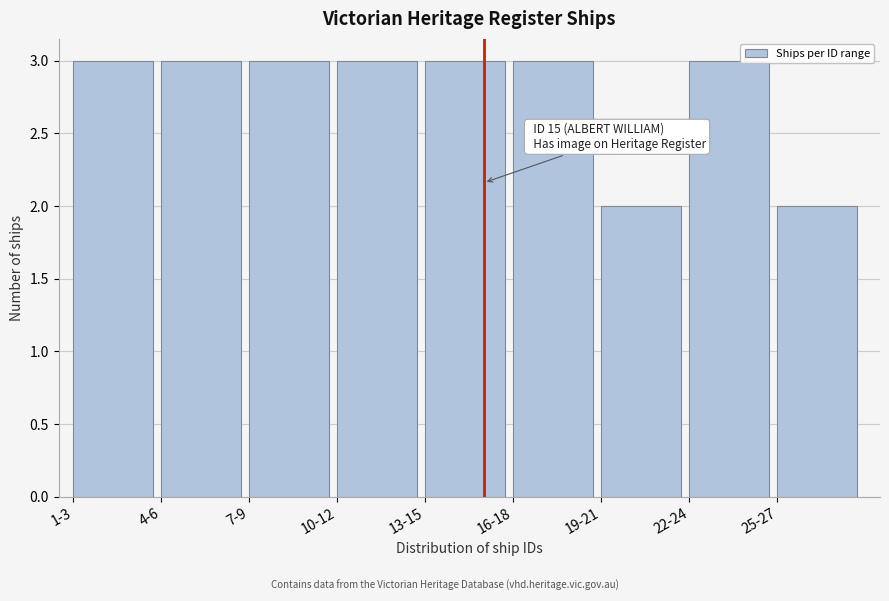

Reading left to right, what are all the values shown in this chart?

3	3	3	3	3	3	2	3	2